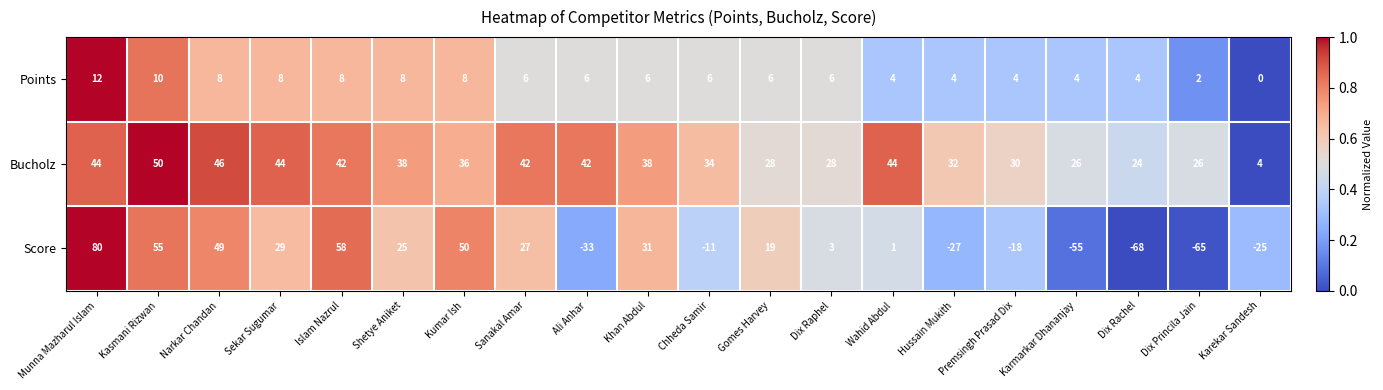

What is the sum of the Bucholz values at Khan Abdul and Islam Nazrul?

80